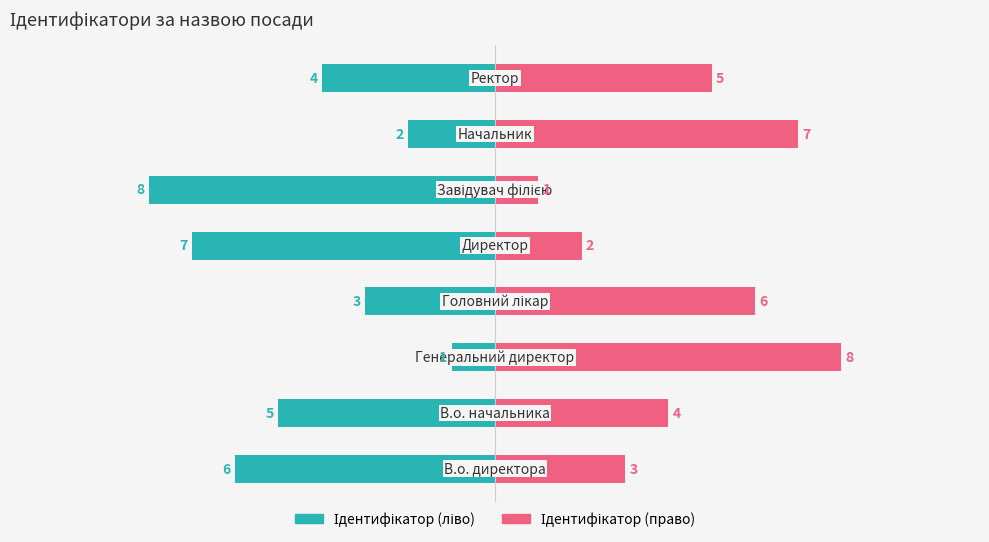

What is the difference between the maximum and minimum values in the Ідентифікатор (право) series?

7